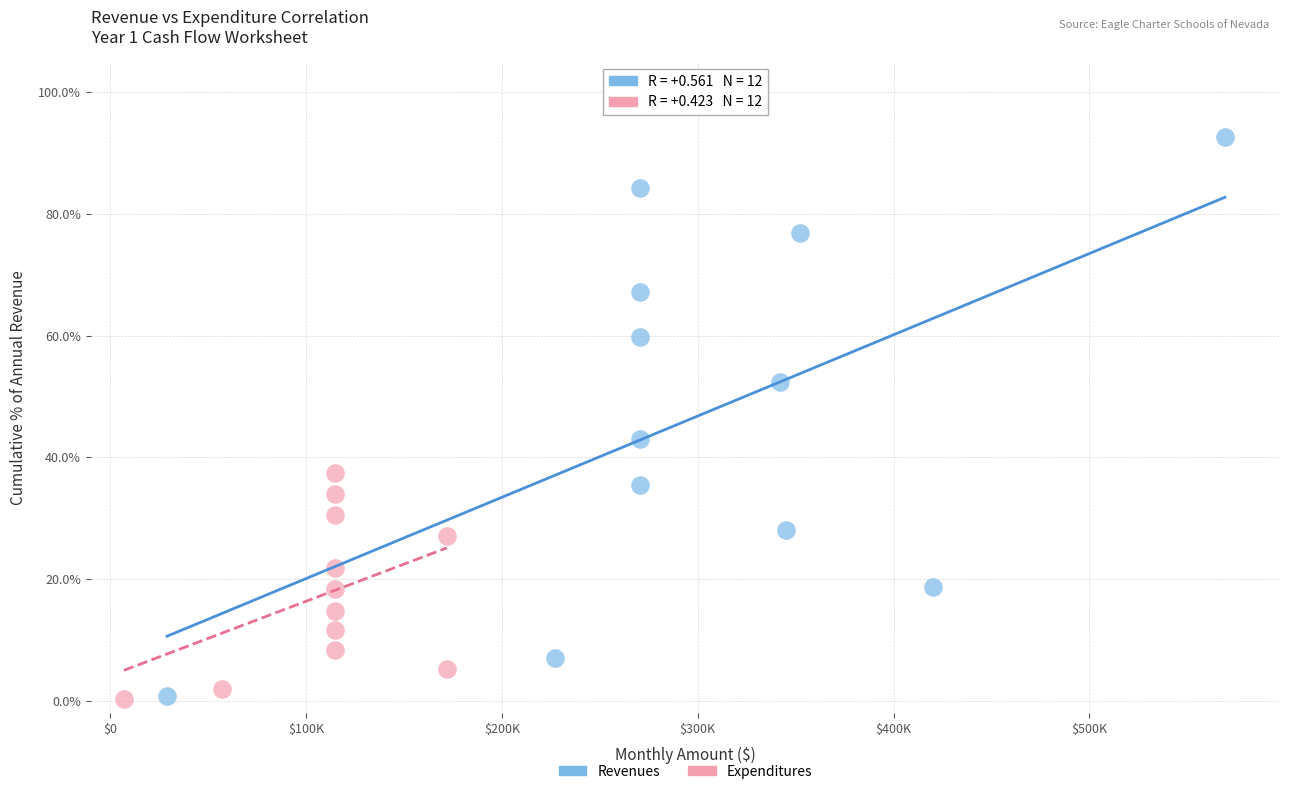

What are all the series names shown in the legend?

Revenues, Expenditures